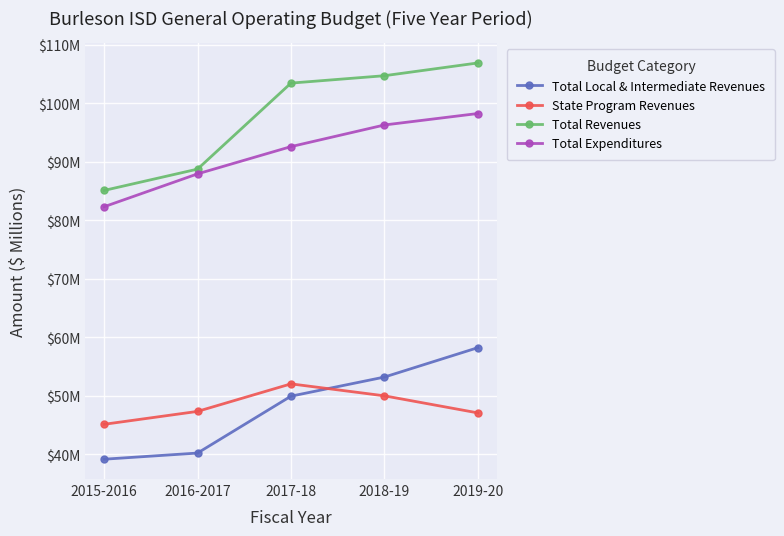

Is it true that State Program Revenues equals 47.3 at 2016-2017?

True